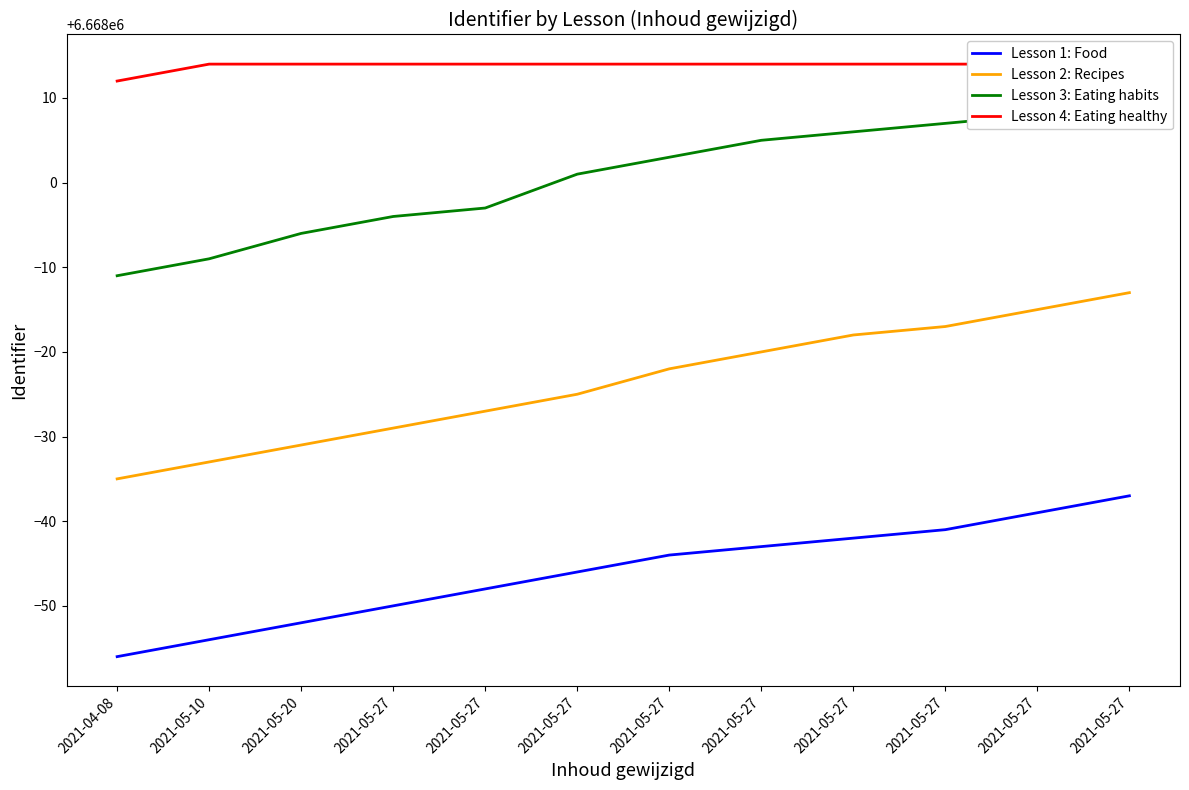

True or false: Lesson 2: Recipes and Lesson 3: Eating habits cross at least once.

False